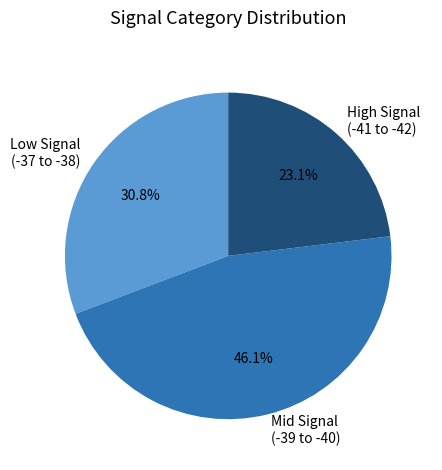

Do Mid Signal (-39 to -40) and High Signal (-41 to -42) together represent more than half of the pie?

Yes